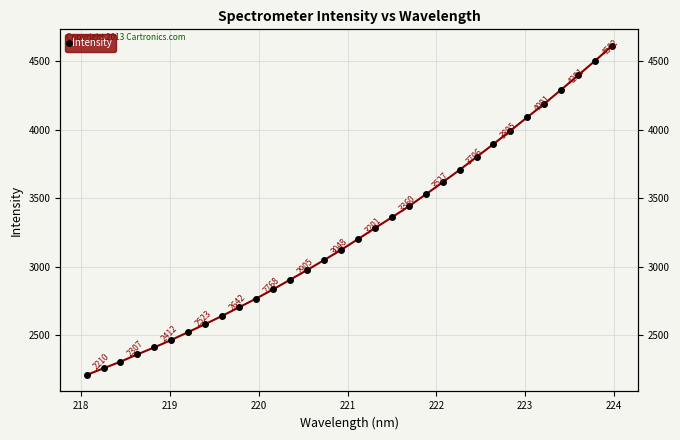

True or false: there are more than 2 points higher than both neighbors.

False